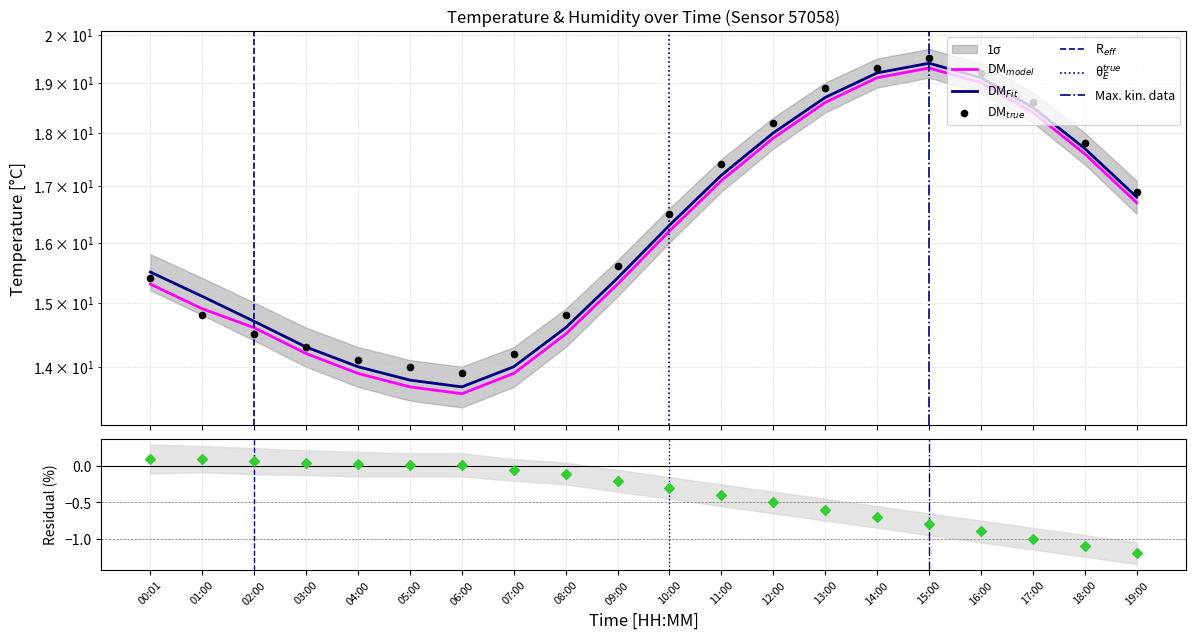

What is the total value across all series at 18:00?

53.1